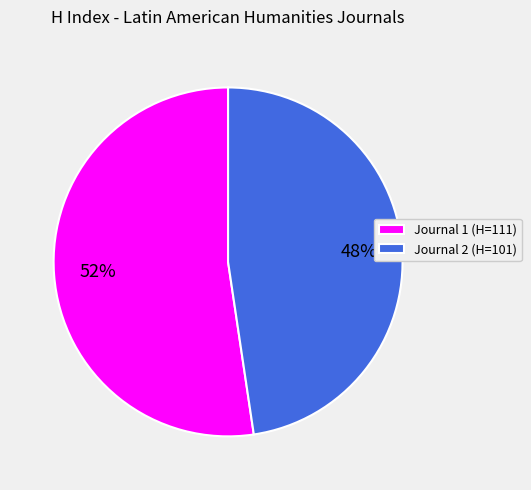

To the nearest percent, what is the average slice percentage?

50%